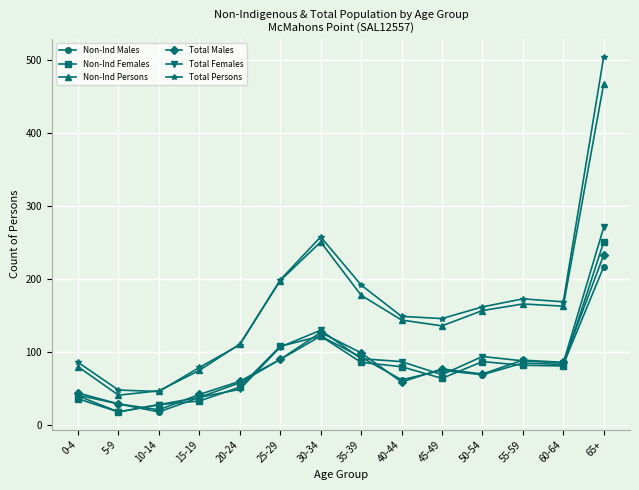

What is the label of the 9th point from the right?

25-29